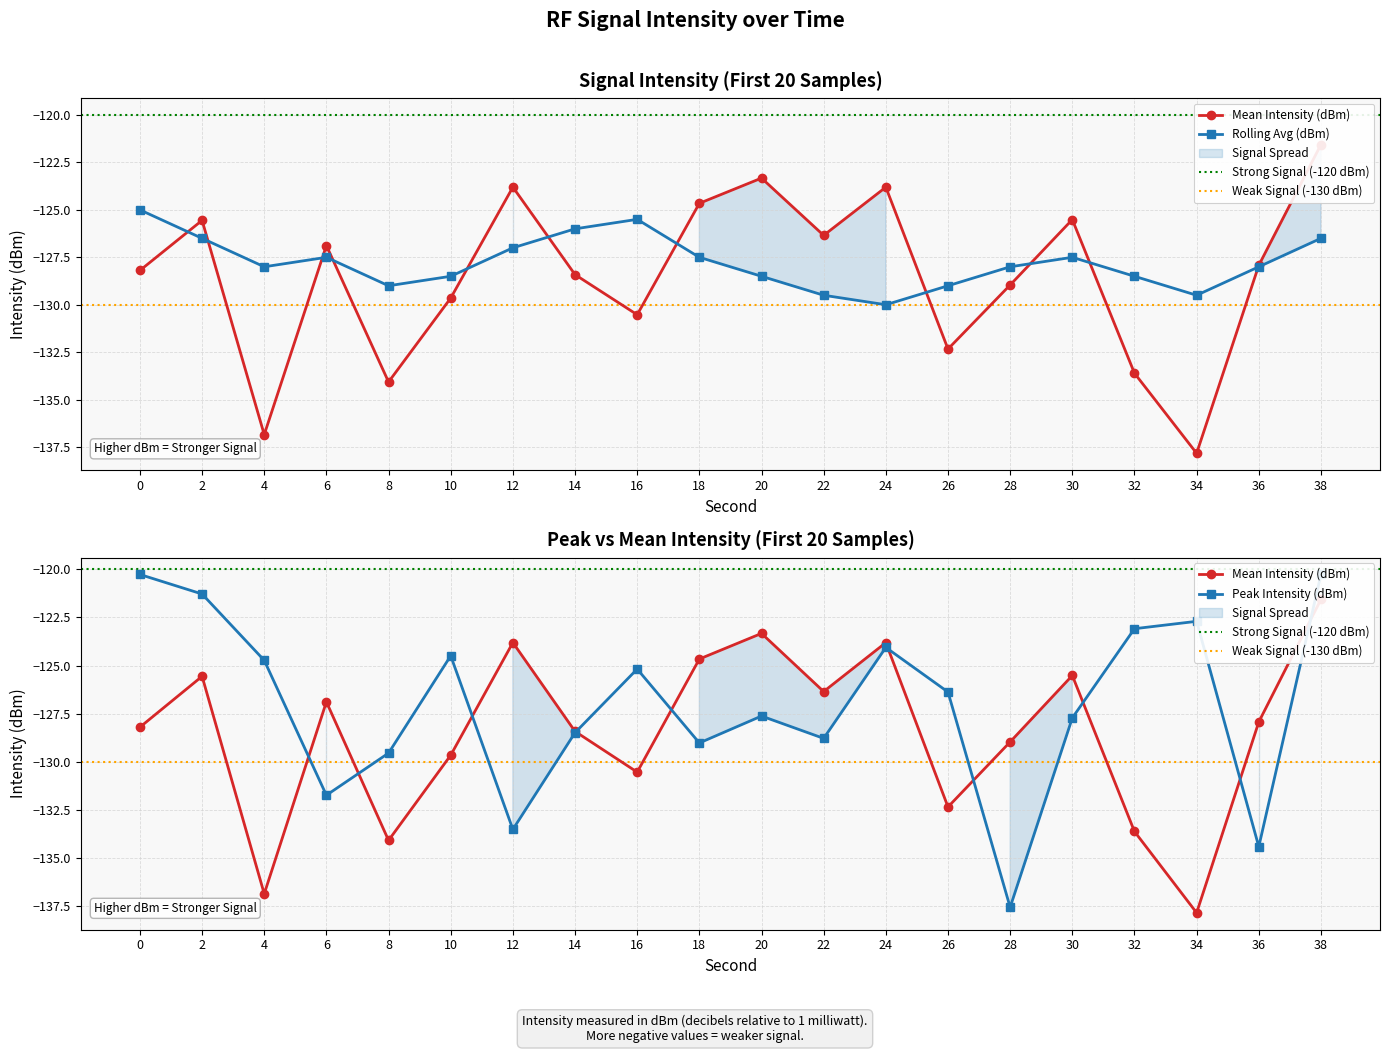

How many interior local valleys does the Rolling Avg (dBm) series have?

4